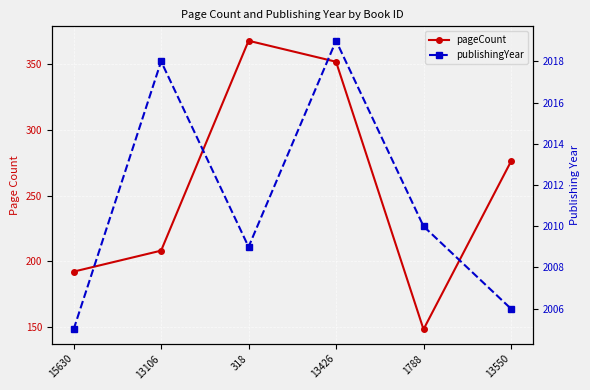

At which label does publishingYear reach its minimum?

15630